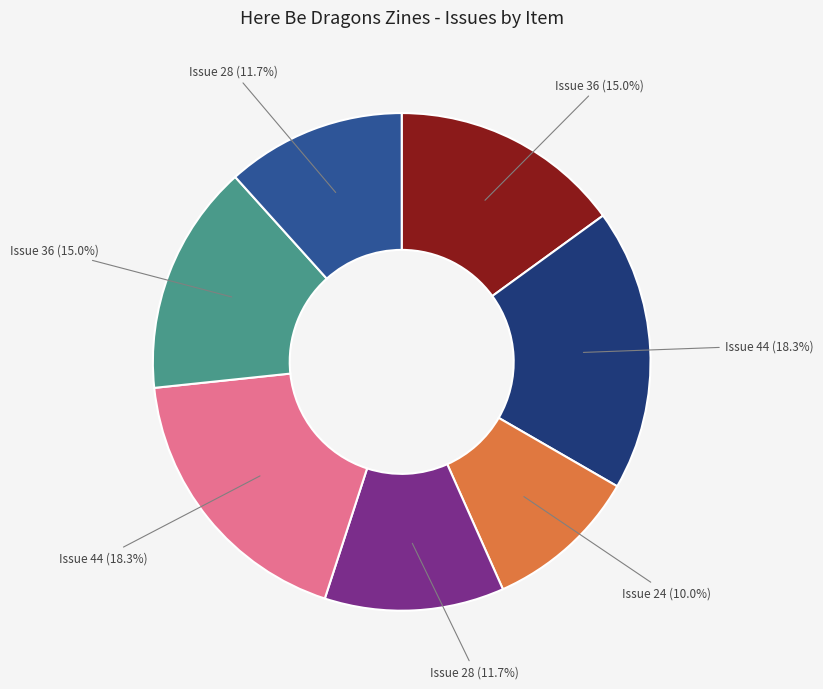

Is there a majority slice in this chart?

No